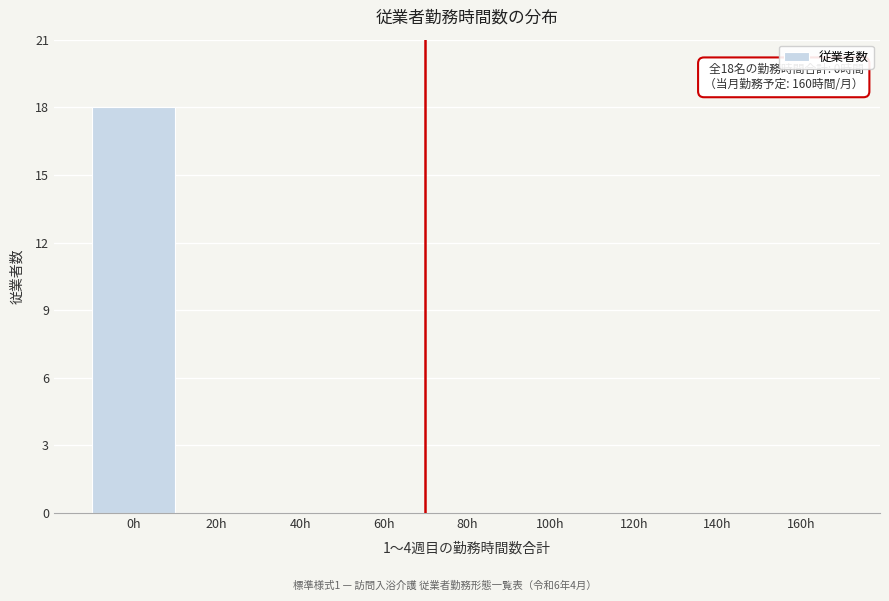

Reading left to right, transcribe all the data shown in this chart.

0h=18	20h=0	40h=0	60h=0	80h=0	100h=0	120h=0	140h=0	160h=0